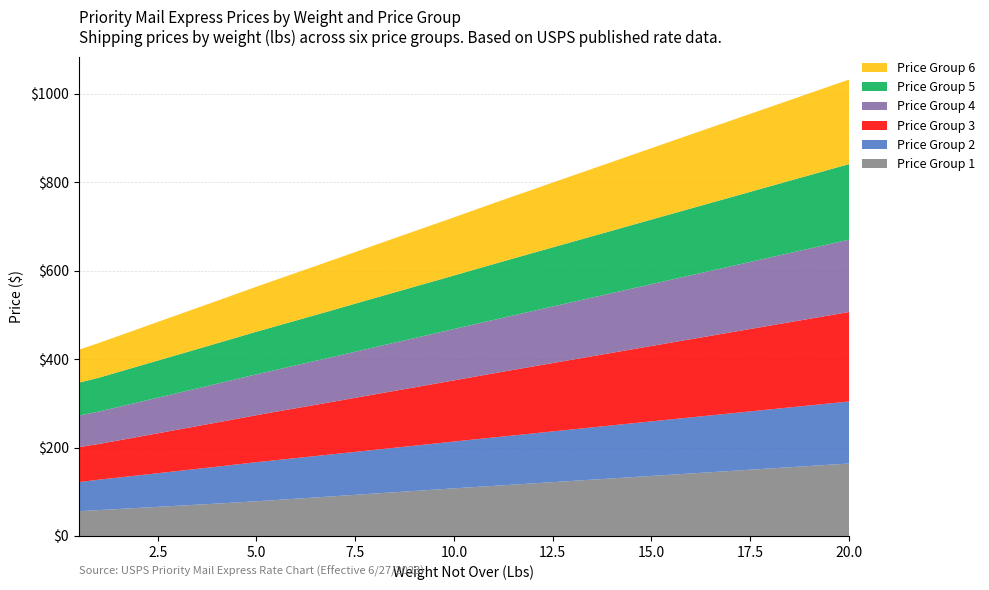

Reading right to left, transcribe all the data shown in this chart.

Price Group 1: 20=163.9	19=158.3	18=152.8	17=147.1	16=141.4	15=135.8	14=130.2	13=124.6	12=119.0	11=113.3	10=107.8	9=101.8	8=96.0	7=90.1	6=84.3	5=78.5	4=73.3	3=68.3	2=63.4	1=58.5	0.5=56.0
Price Group 2: 20=140.2	19=137.0	18=133.6	17=130.2	16=126.9	15=123.5	14=120.0	13=116.5	12=113.0	11=109.5	10=105.9	9=102.4	8=98.9	7=95.5	6=92.0	5=88.5	4=83.5	3=78.5	2=73.7	1=68.7	0.5=65.8
Price Group 3: 20=202.4	19=196.0	18=189.7	17=183.2	16=176.9	15=170.6	14=164.2	13=157.8	12=151.5	11=145.1	10=138.3	9=132.0	8=125.5	7=119.1	6=112.8	5=106.3	4=99.9	3=93.5	2=87.1	1=80.7	0.5=79.2
Price Group 4: 20=163.7	19=158.9	18=154.2	17=149.4	16=144.7	15=139.9	14=135.1	13=130.3	12=125.6	11=120.8	10=116.2	9=111.5	8=106.7	7=101.9	6=97.2	5=92.5	4=87.7	3=82.9	2=78.2	1=73.4	0.5=71.3
Price Group 5: 20=171.1	19=166.1	18=161.1	17=156.2	16=151.2	15=146.2	14=141.2	13=136.2	12=131.3	11=126.2	10=121.2	9=116.2	8=111.2	7=106.2	6=101.2	5=96.4	4=91.5	3=86.5	2=81.5	1=76.5	0.5=74.5
Price Group 6: 20=191.2	19=185.3	18=179.3	17=173.4	16=167.6	15=161.5	14=155.6	13=149.7	12=143.7	11=137.8	10=131.6	9=125.7	8=119.7	7=113.8	6=107.8	5=101.9	4=96.0	3=90.2	2=84.5	1=78.6	0.5=74.5